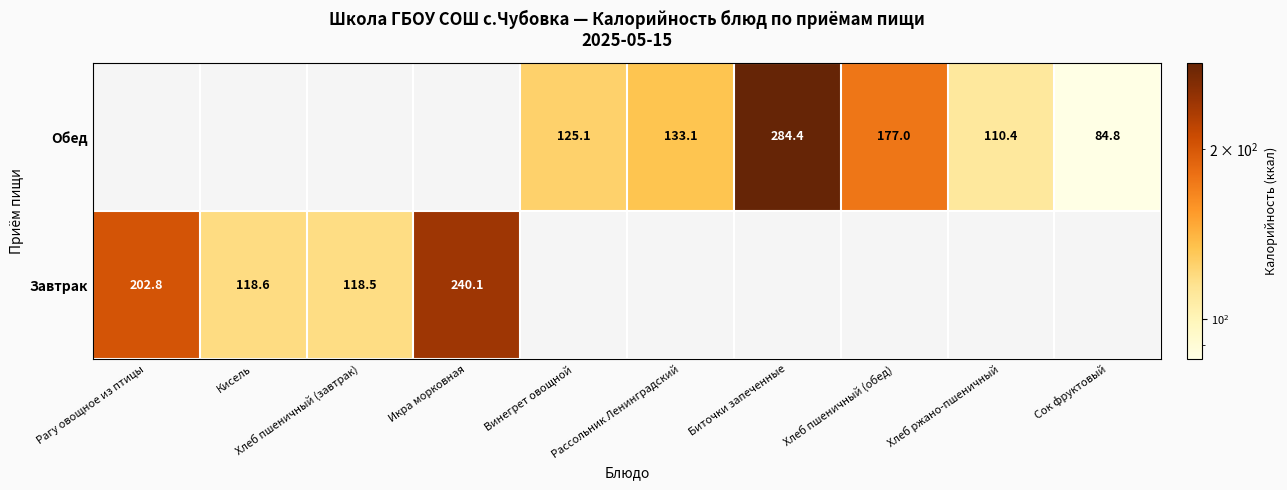

At Хлеб пшеничный (завтрак), list the series in order from largest to smallest.

Завтрак, Обед